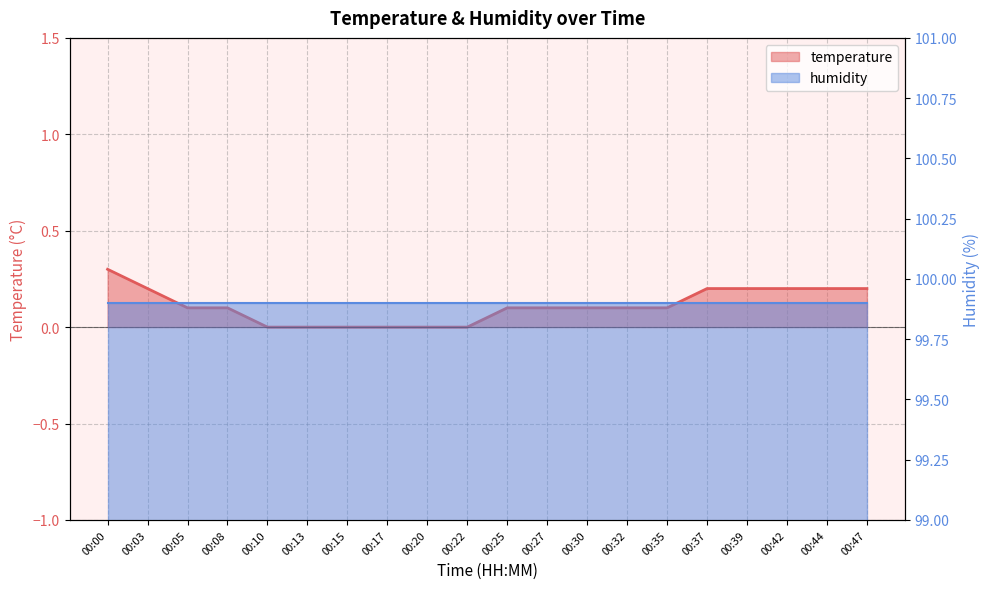

At which label is the value closest to 0?

00:10